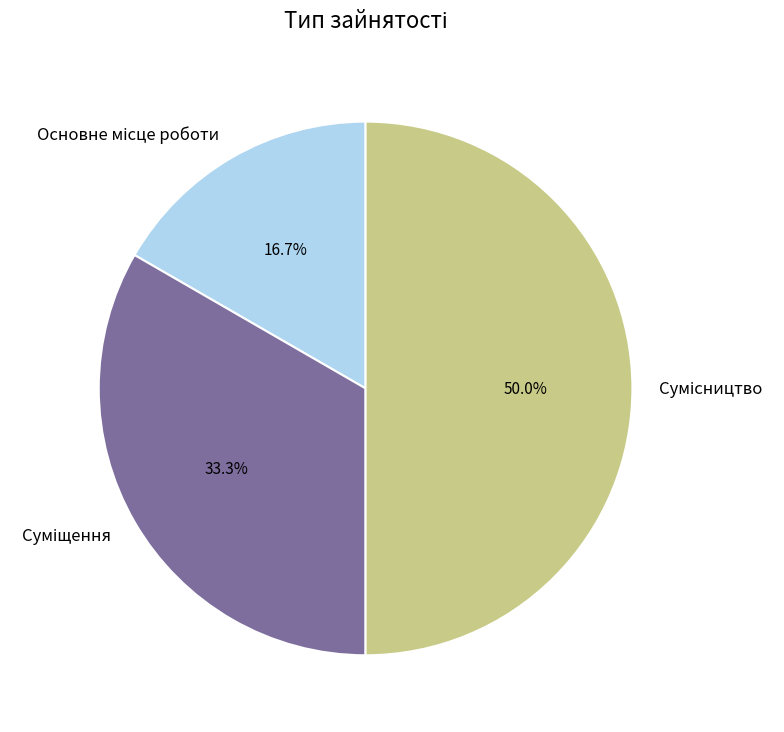

Combined, what portion of the pie is Сумісництво and Суміщення?

83.3%